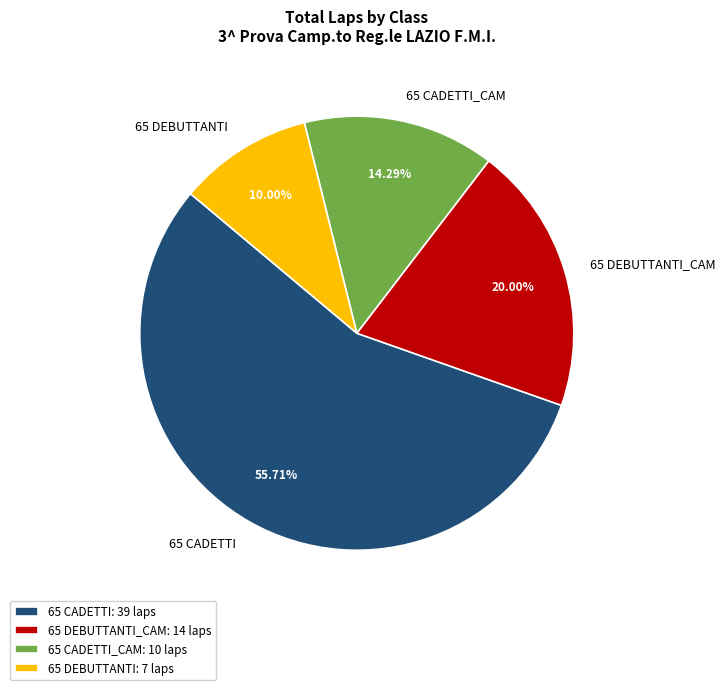

Does 65 CADETTI_CAM represent more than half of the total?

No